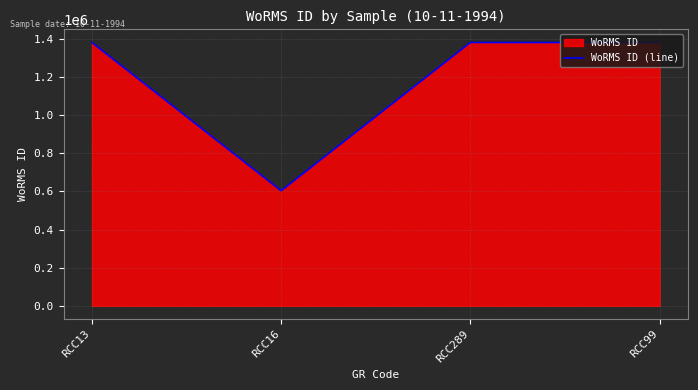

What is the sum of the values at RCC16 and RCC13?

1983831